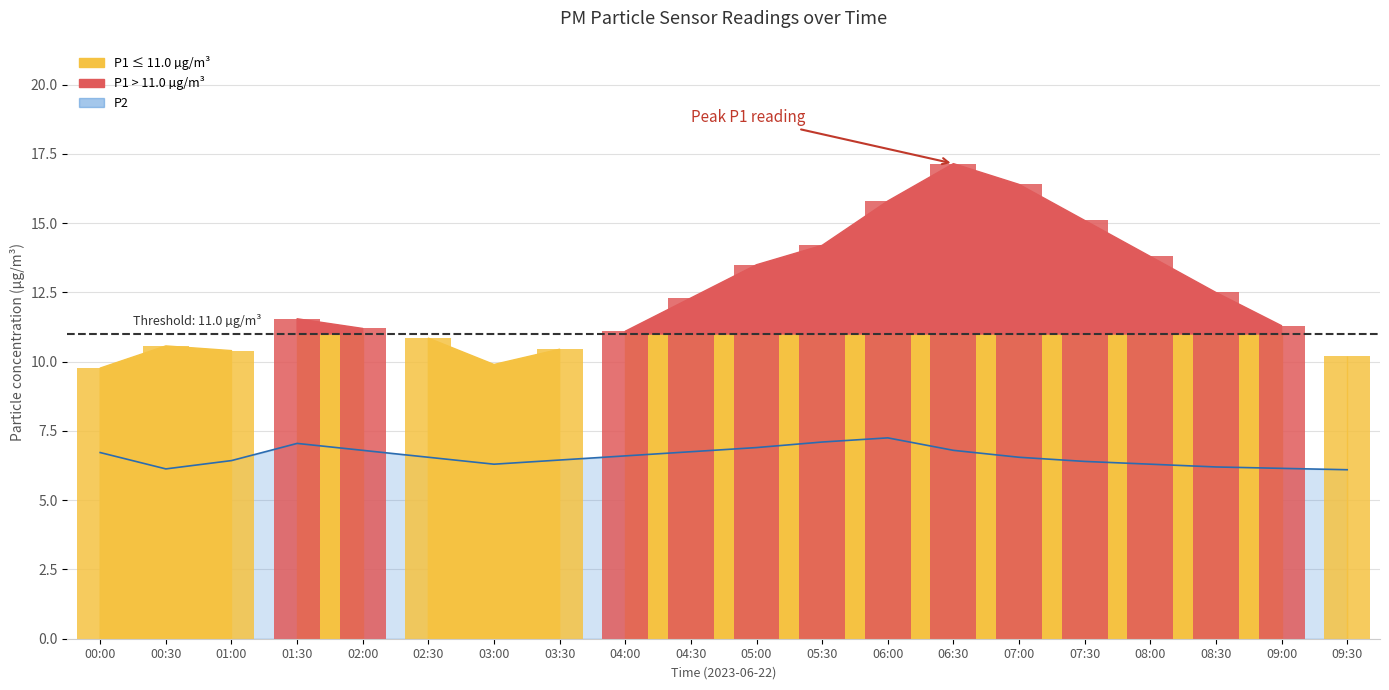

Is it true that the value at 07:00 is 10.7?

False